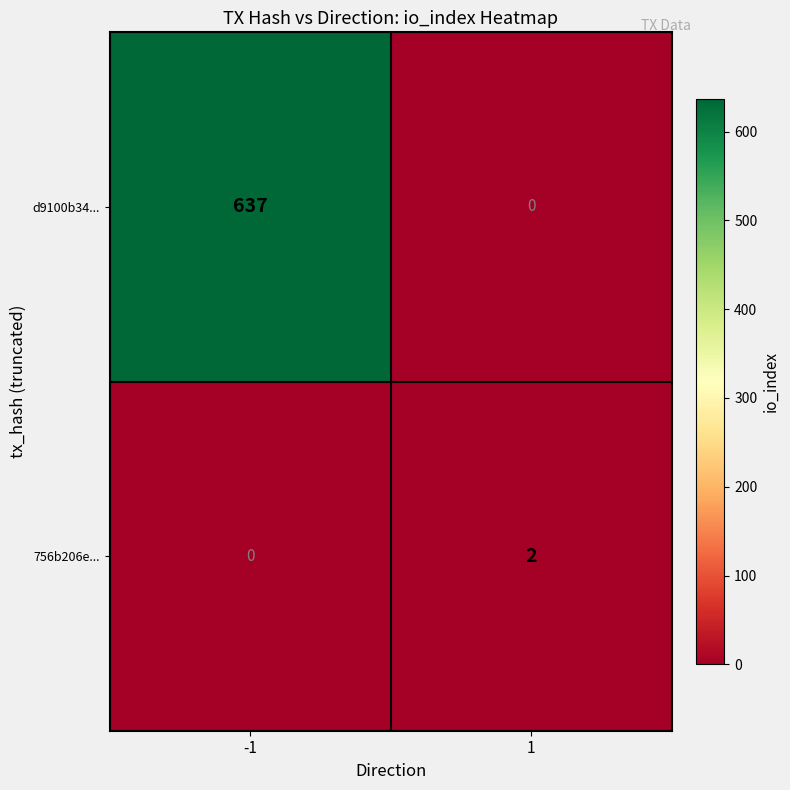

What is the highest value of the d9100b34... series?

637